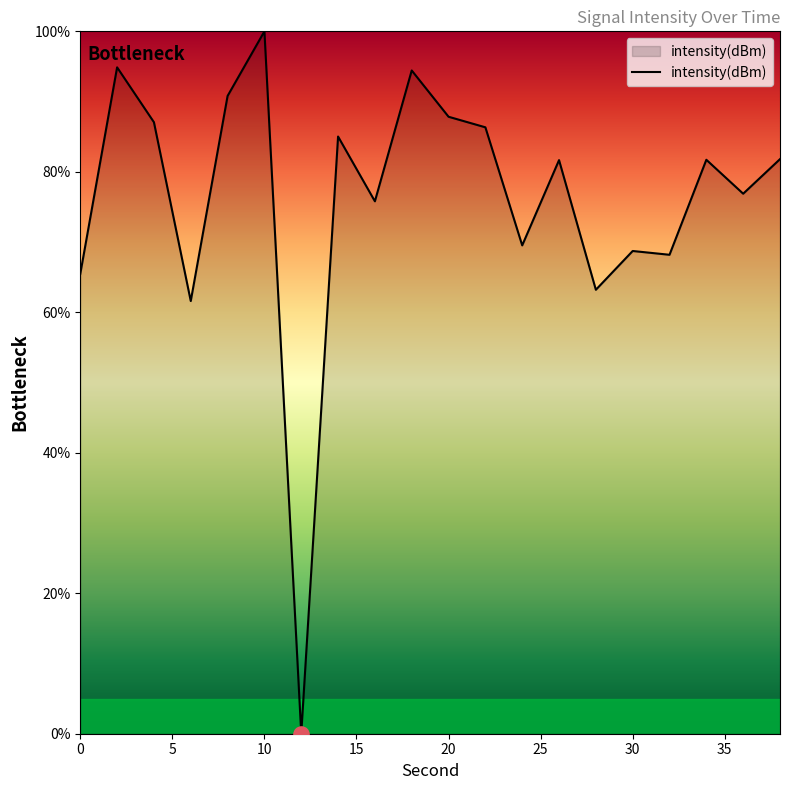

What is the maximum value shown in the chart?

100.0